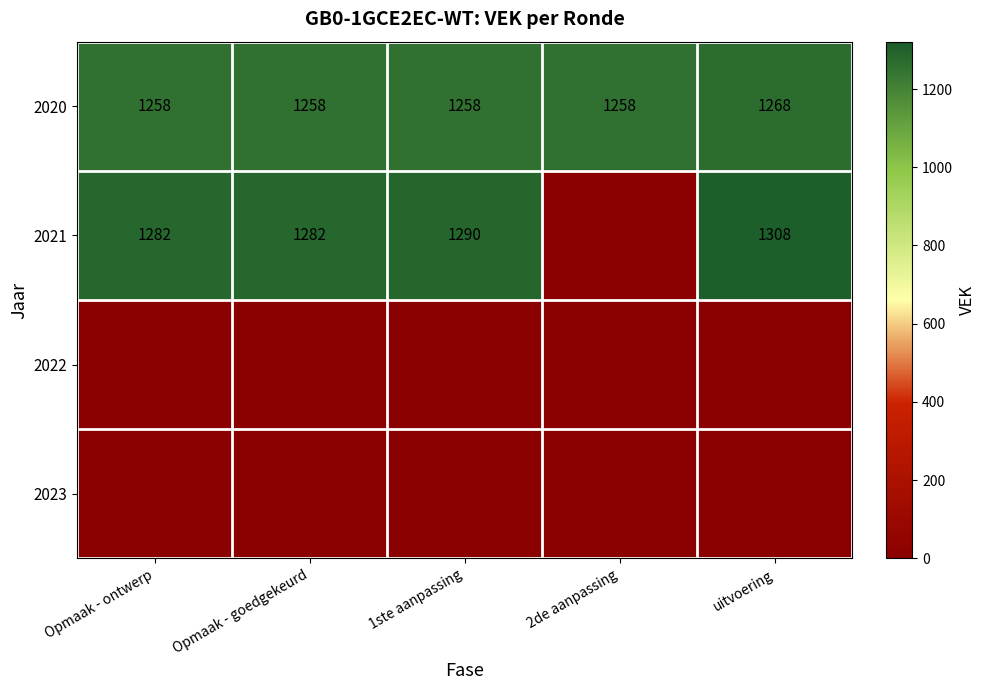

What is the average value of the 2020 series?

1260